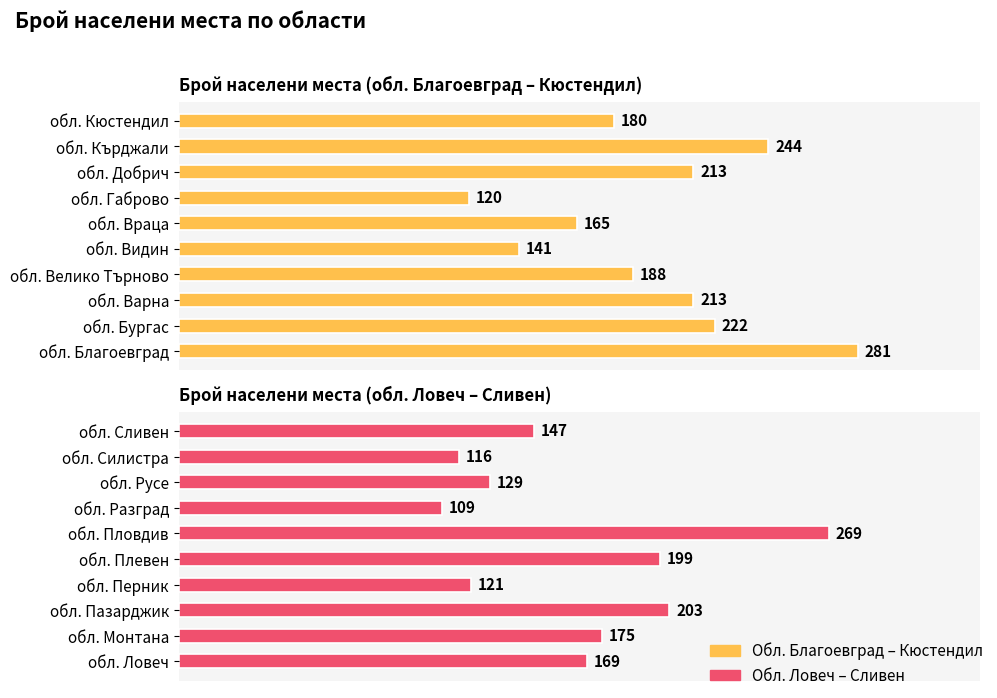

What is the difference between the second highest and second lowest values in the Брой населени места (обл. Благоевград – Кюстендил) series?

103